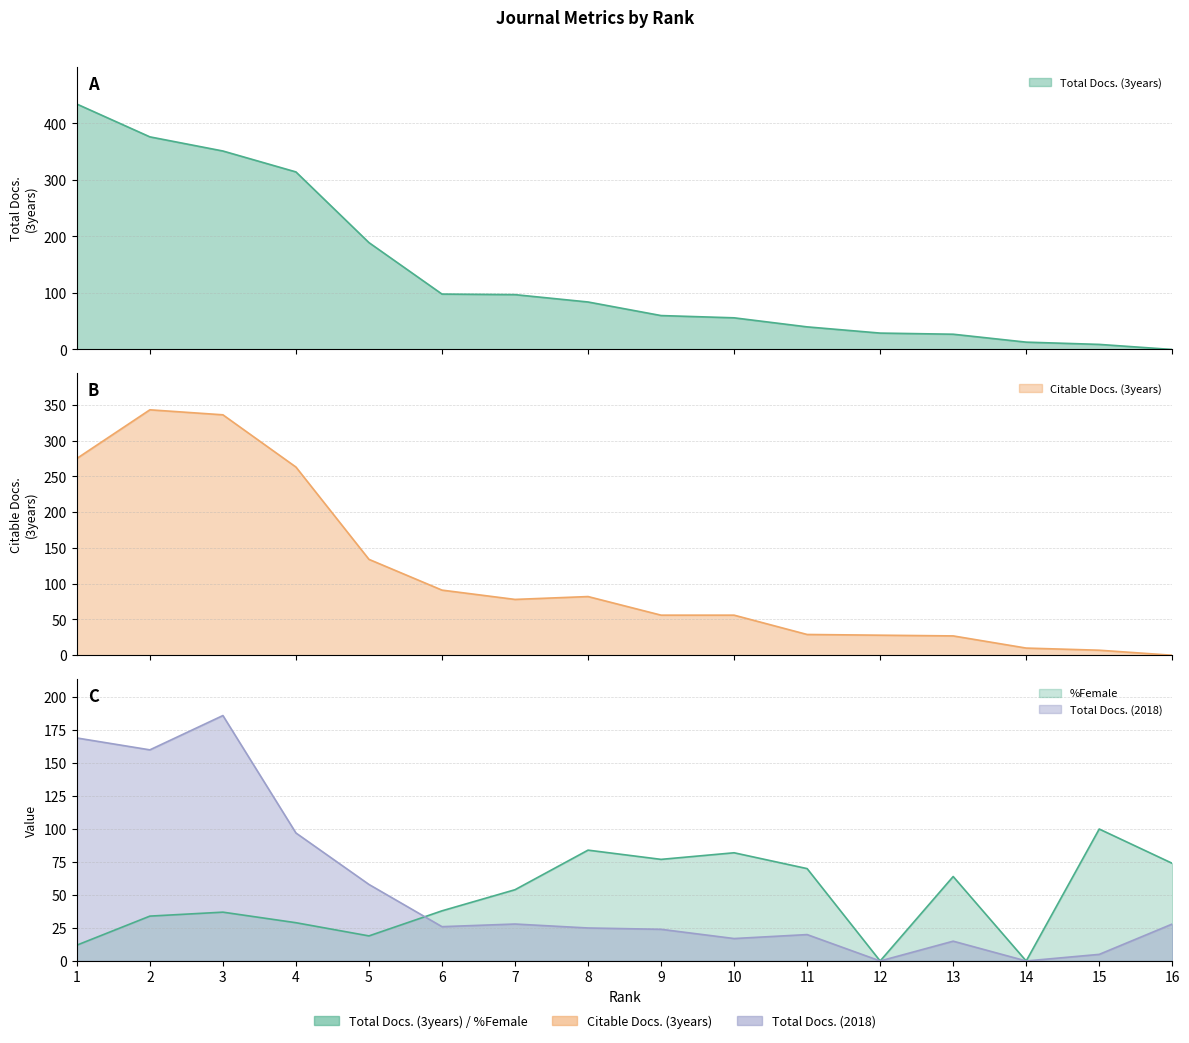

True or false: Total Docs. (3years) has more than 1 interior local peaks.

False